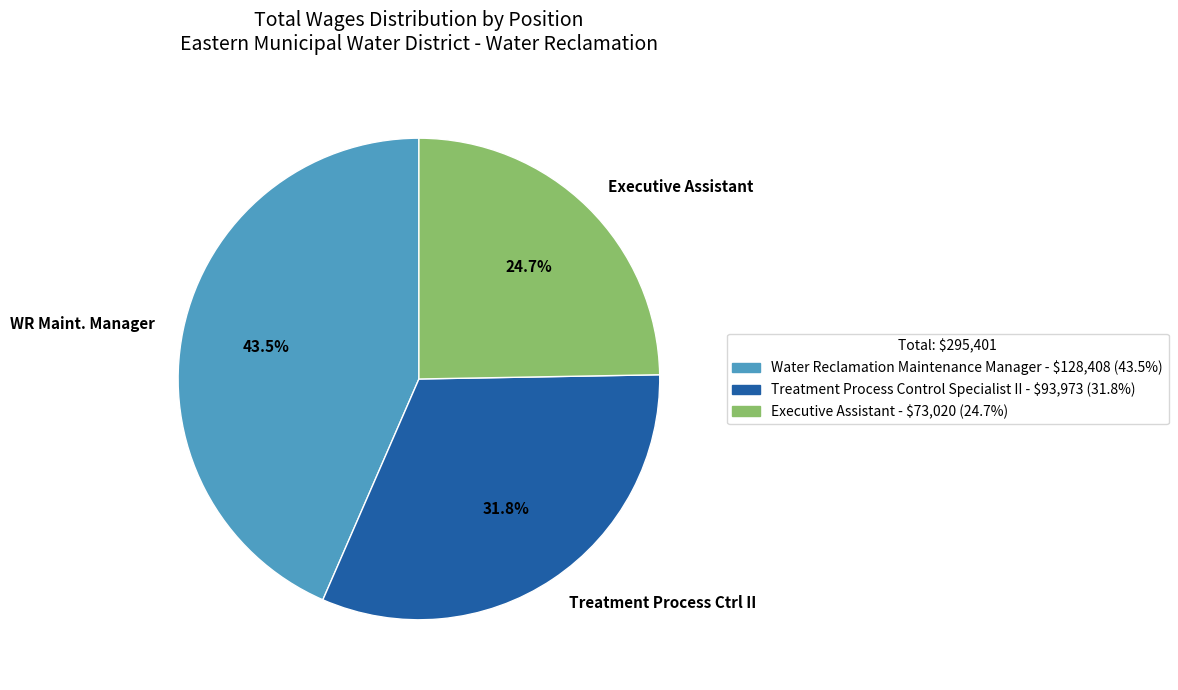

Do Executive Assistant and Treatment Process Ctrl II together represent more than half of the pie?

Yes